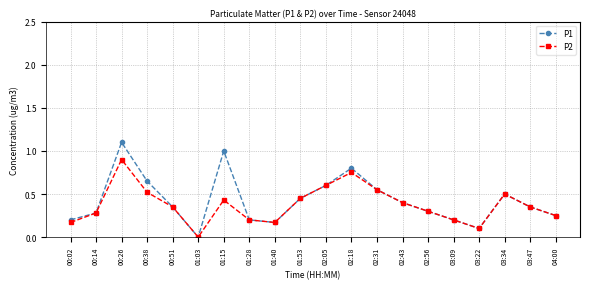

How many lines are shown in the chart?

2